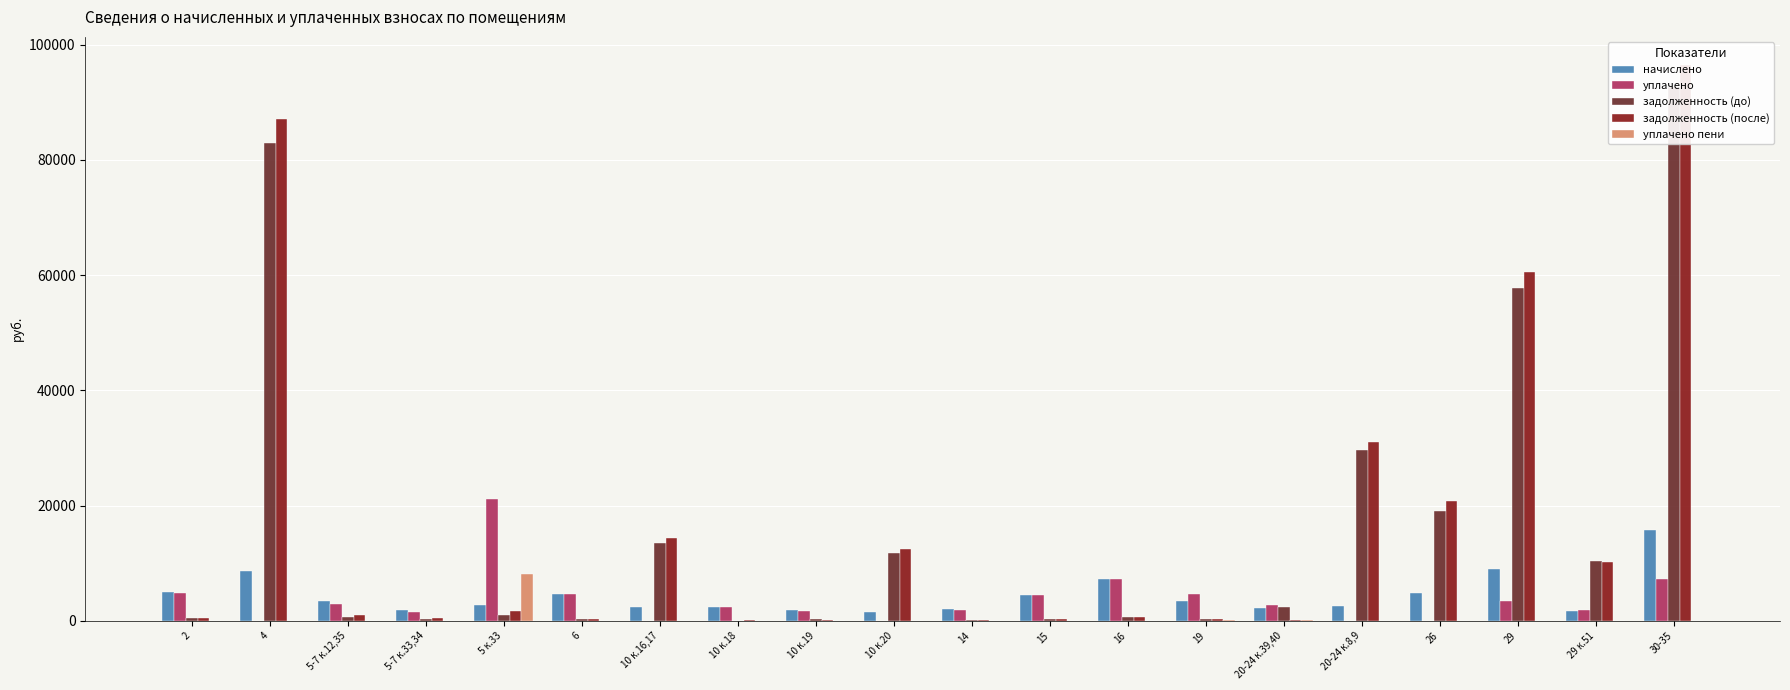

What value does the начислено series have at 6?

4668.4